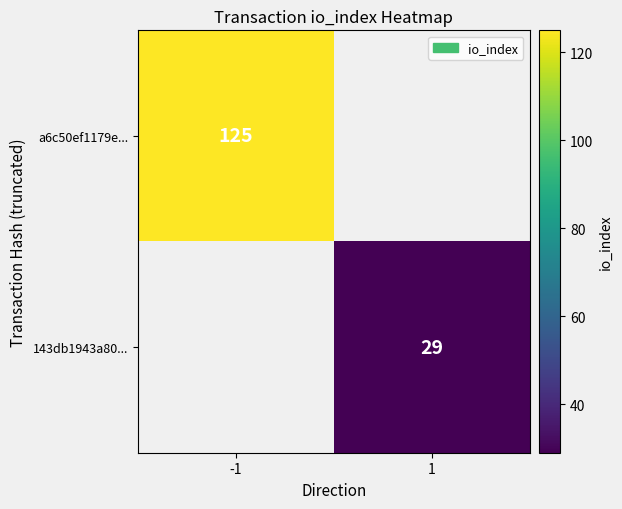

Is it true that a6c50ef1179e... equals 125 at -1?

True